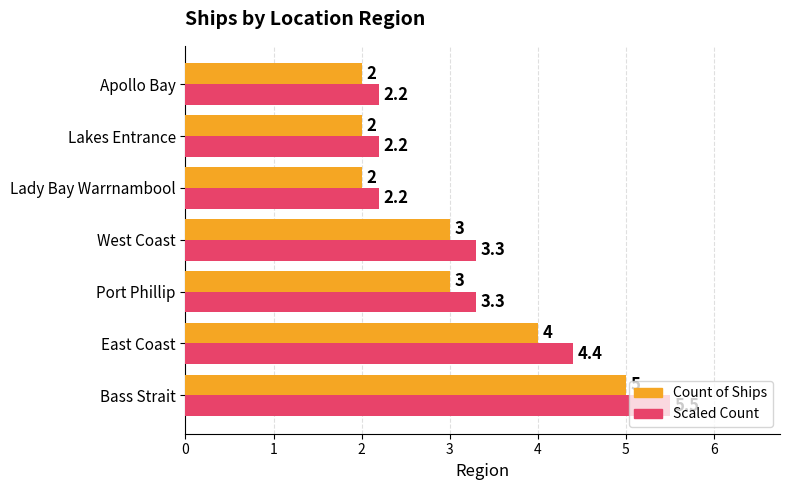

At which category is the sum across all series the highest?

Bass Strait